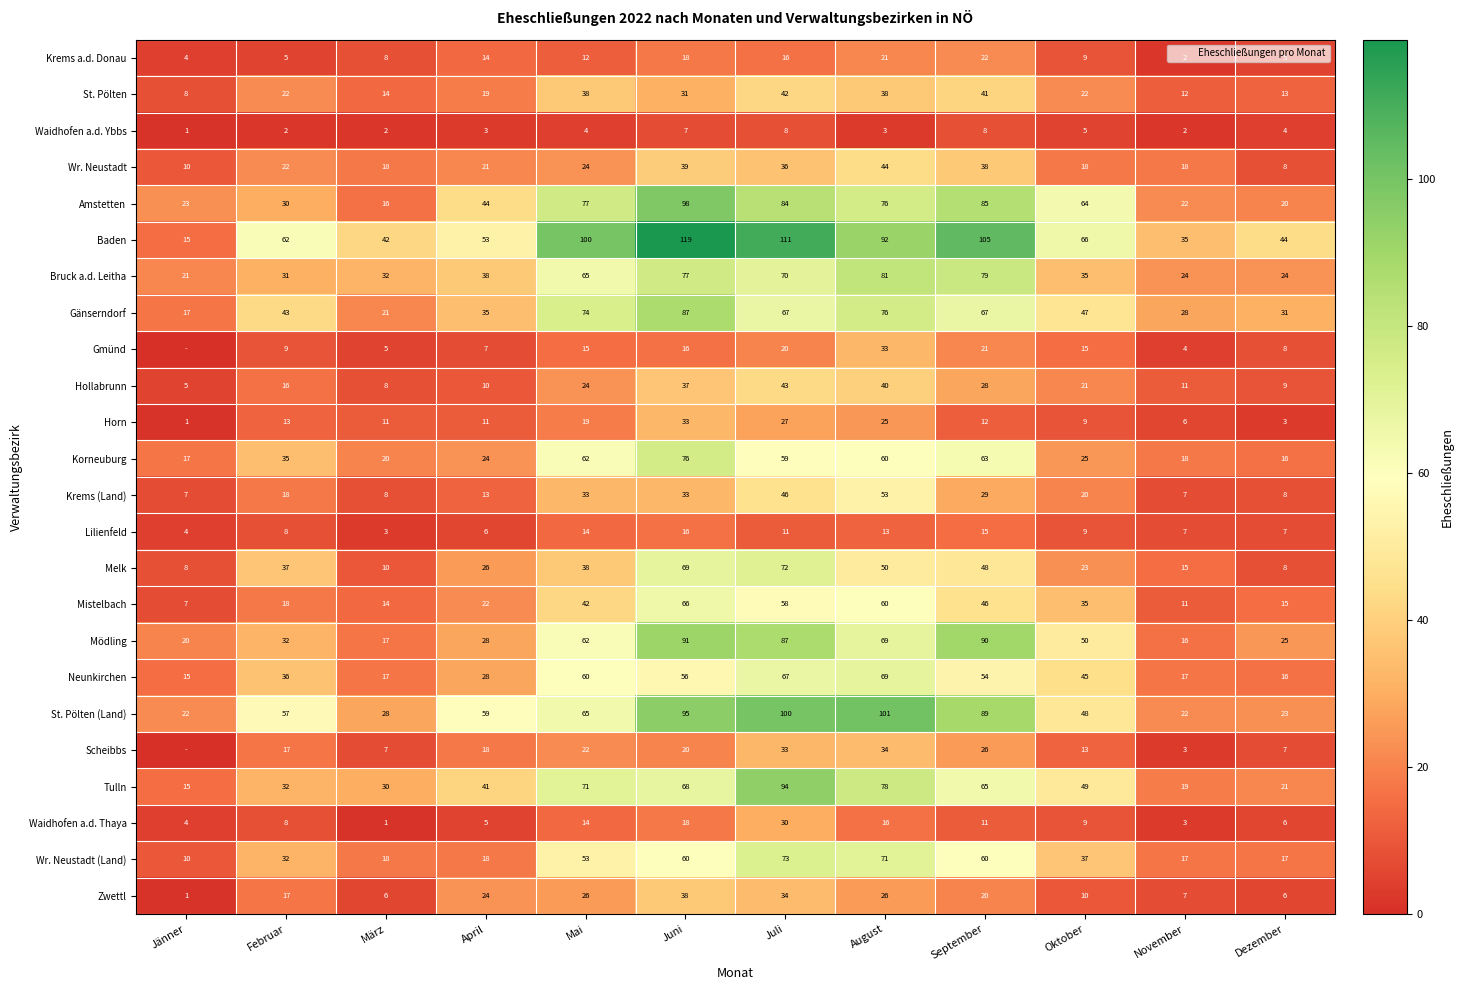

Between November and August, which is larger?

August